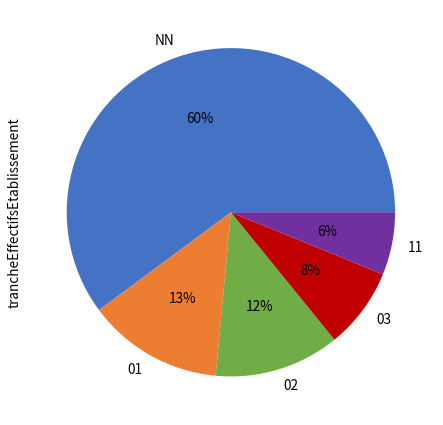

Does any single category account for the majority?

Yes